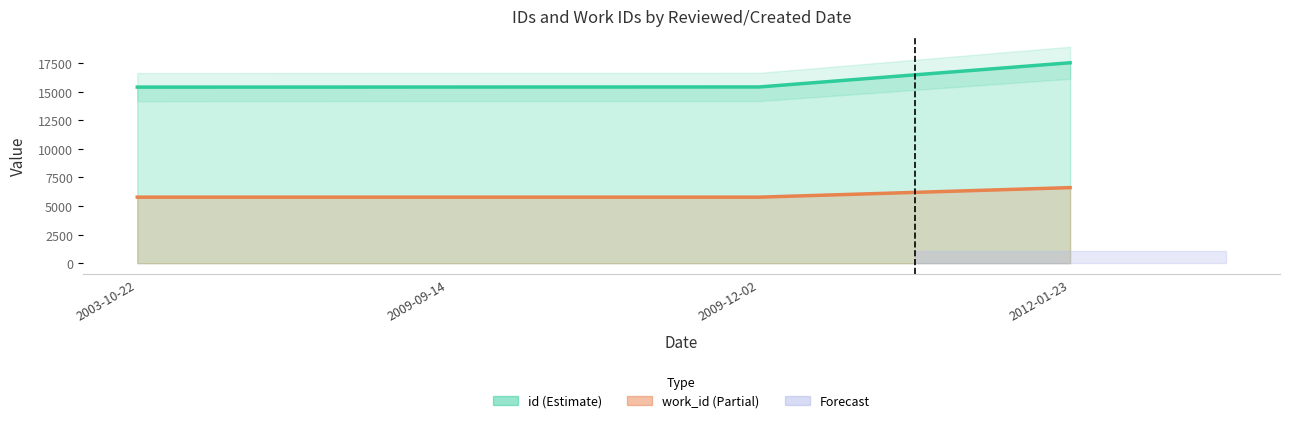

True or false: work_id has more than 0 interior local peaks.

False